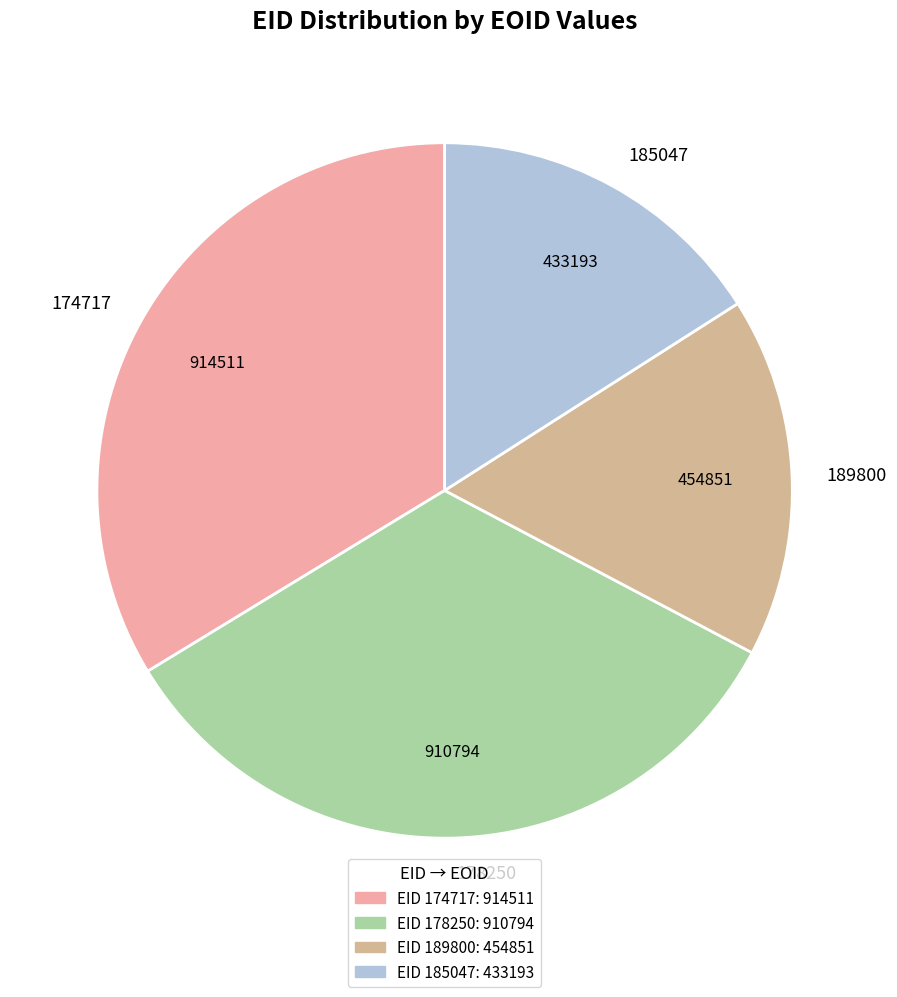

Count the number of slices in the pie.

4